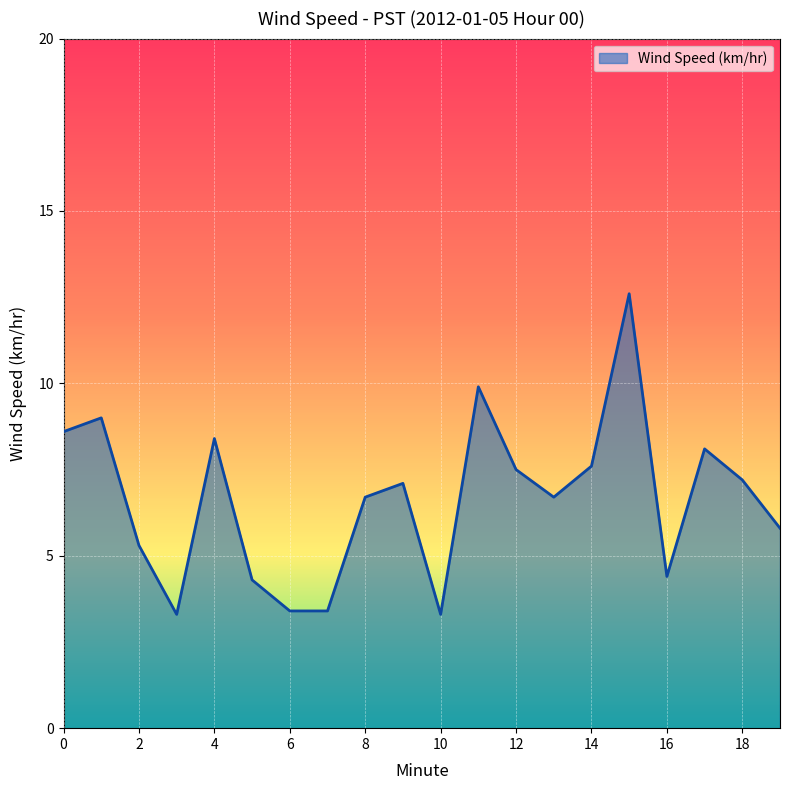

What is the maximum value shown in the chart?

12.6